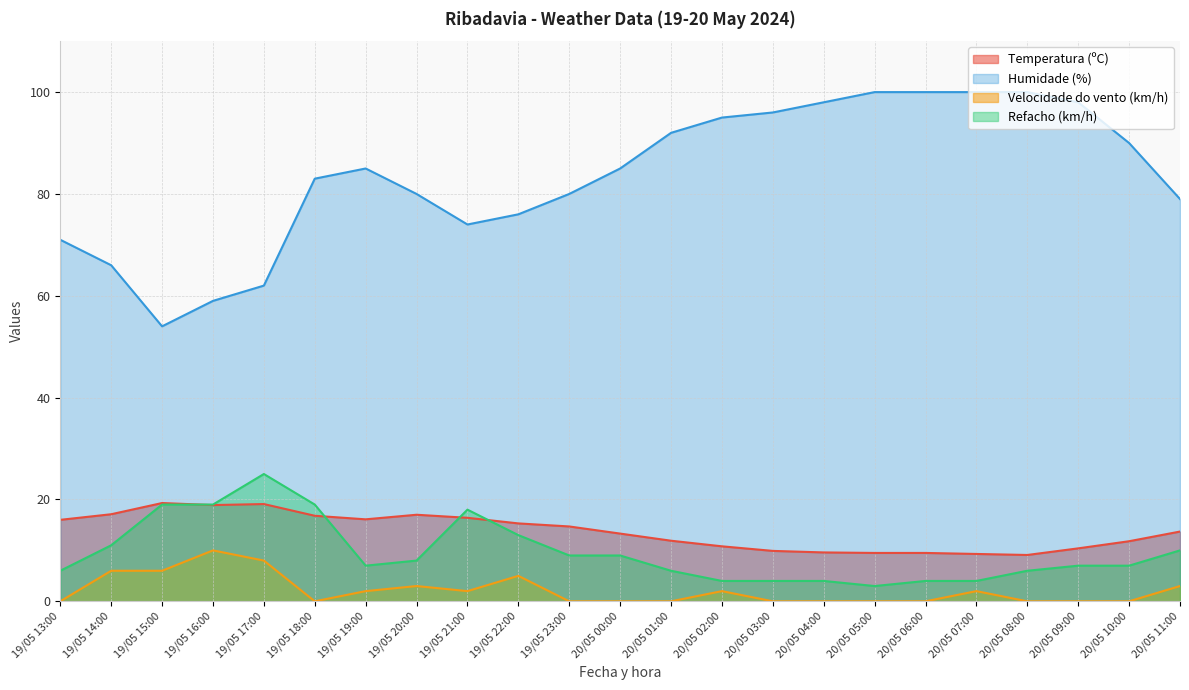

Which series has the largest total across all categories?

Humidade (%)